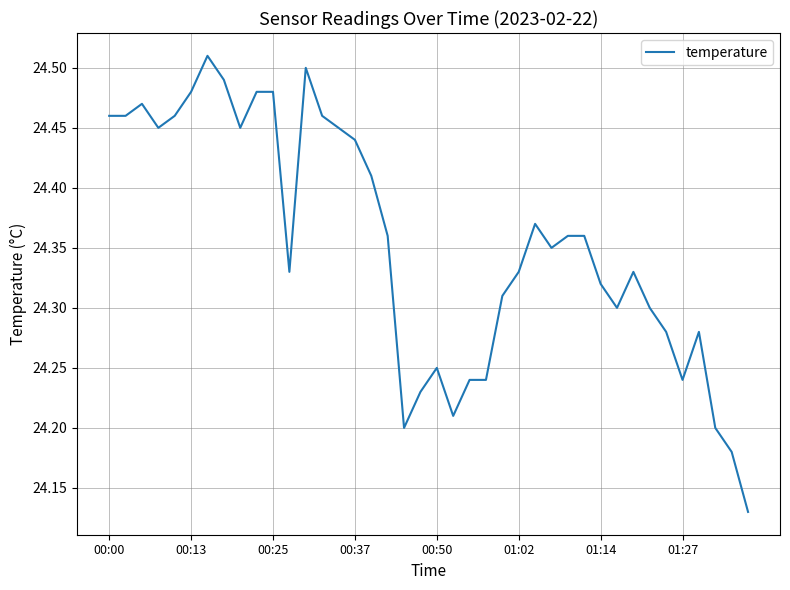

What is the difference between the maximum and minimum values?

0.4